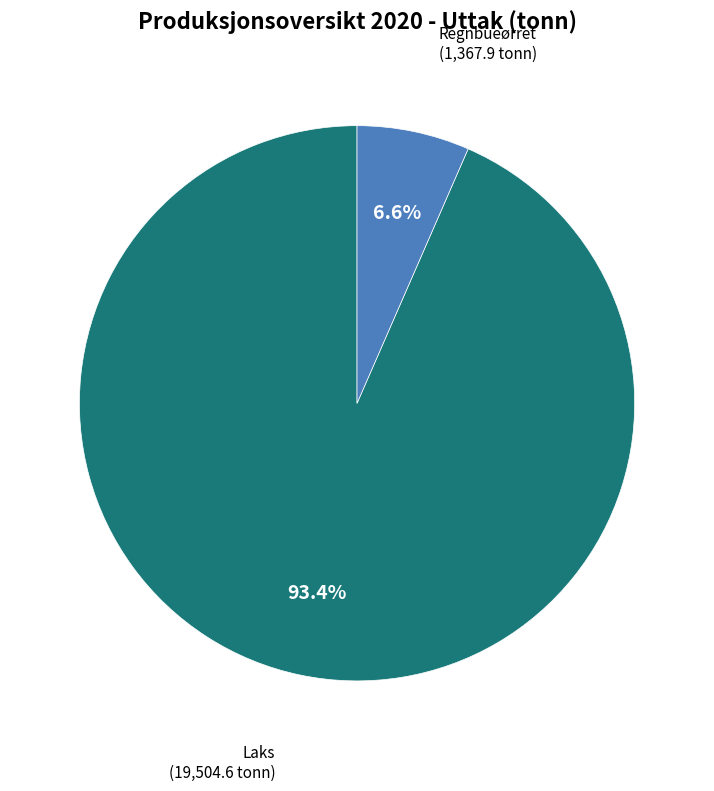

Is there a majority slice in this chart?

Yes